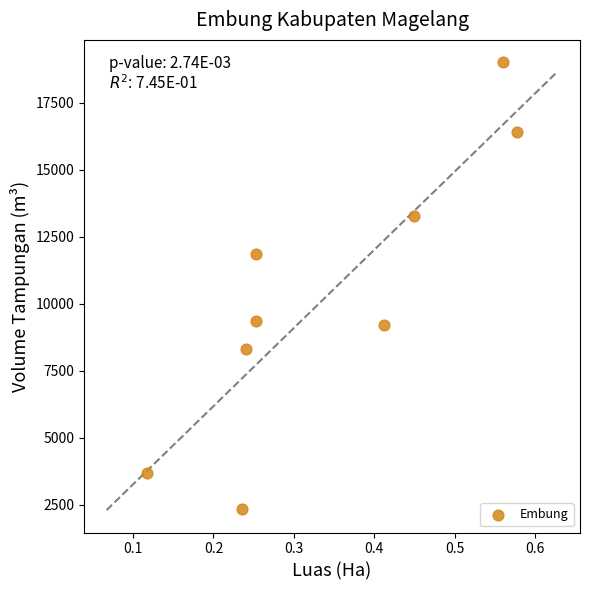

What is the average X value?

0.3